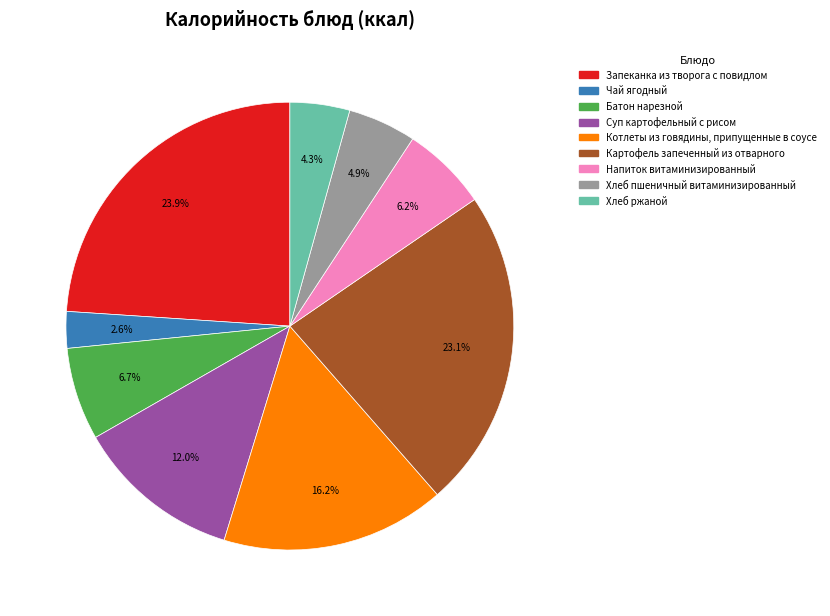

What is the ratio of the value at Батон нарезной to the value at Запеканка из творога с повидлом?

0.3